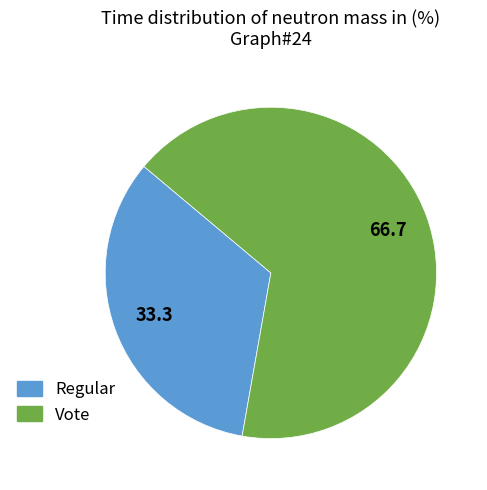

Approximately how many times larger is the value at Regular compared to Vote?

0.5